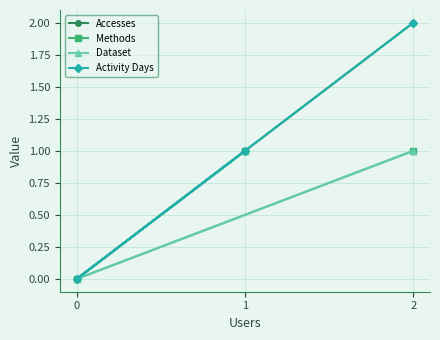

True or false: Accesses has a value of 1 at 0.

False